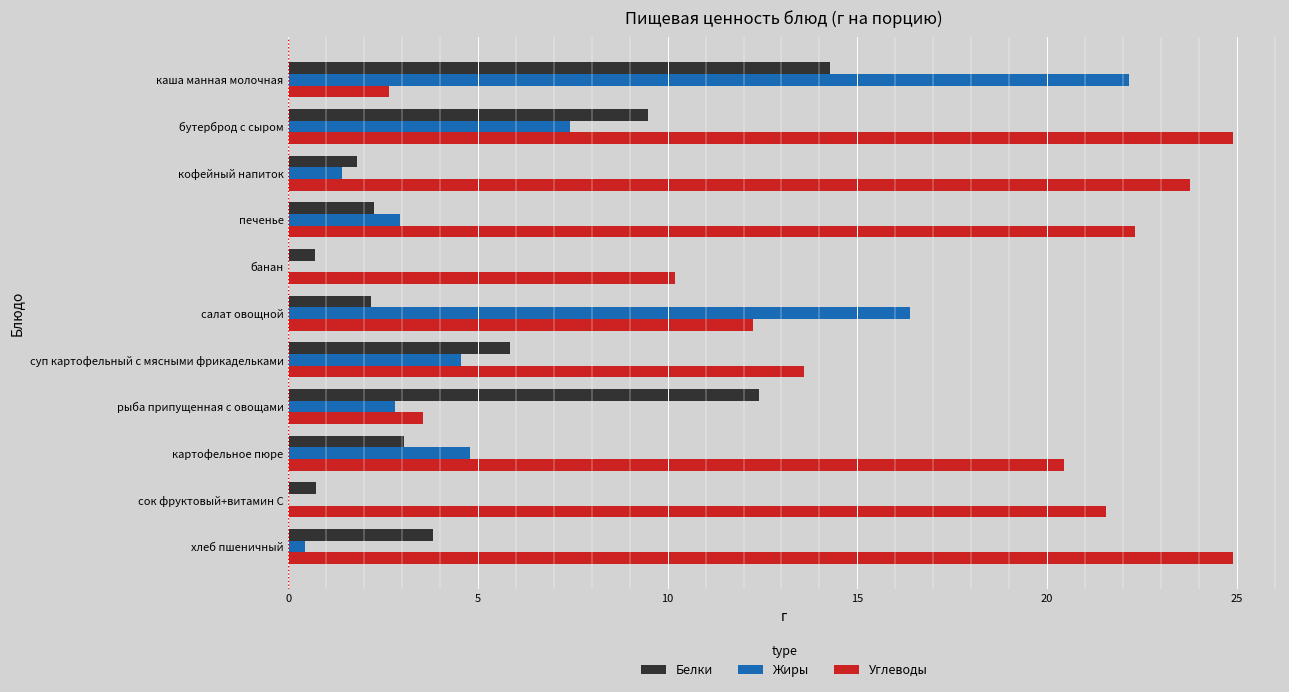

Which series changed the most between каша манная молочная and суп картофельный с мясными фрикадельками?

Жиры